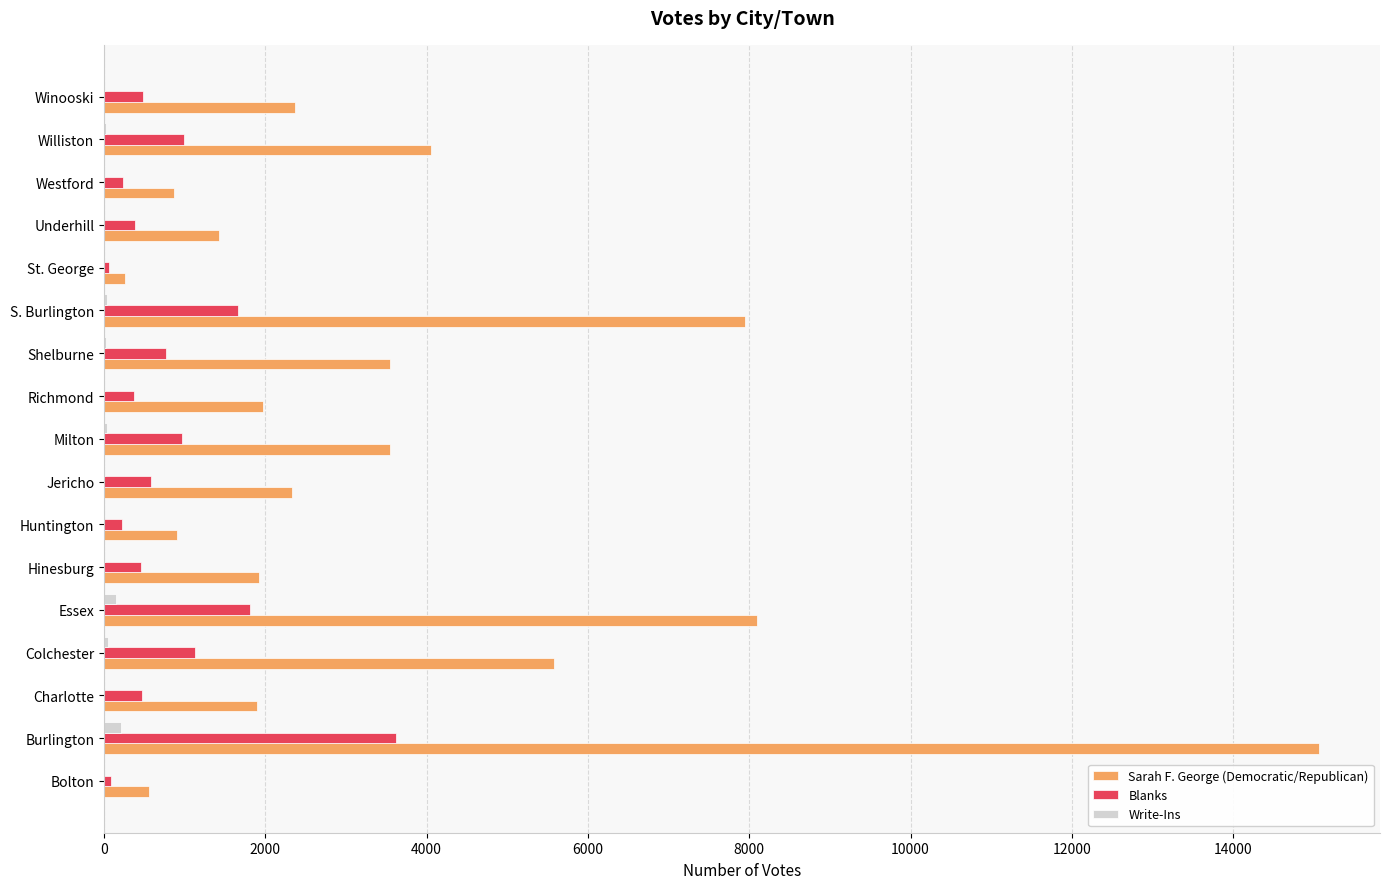

How many categories are shown in the chart?

17